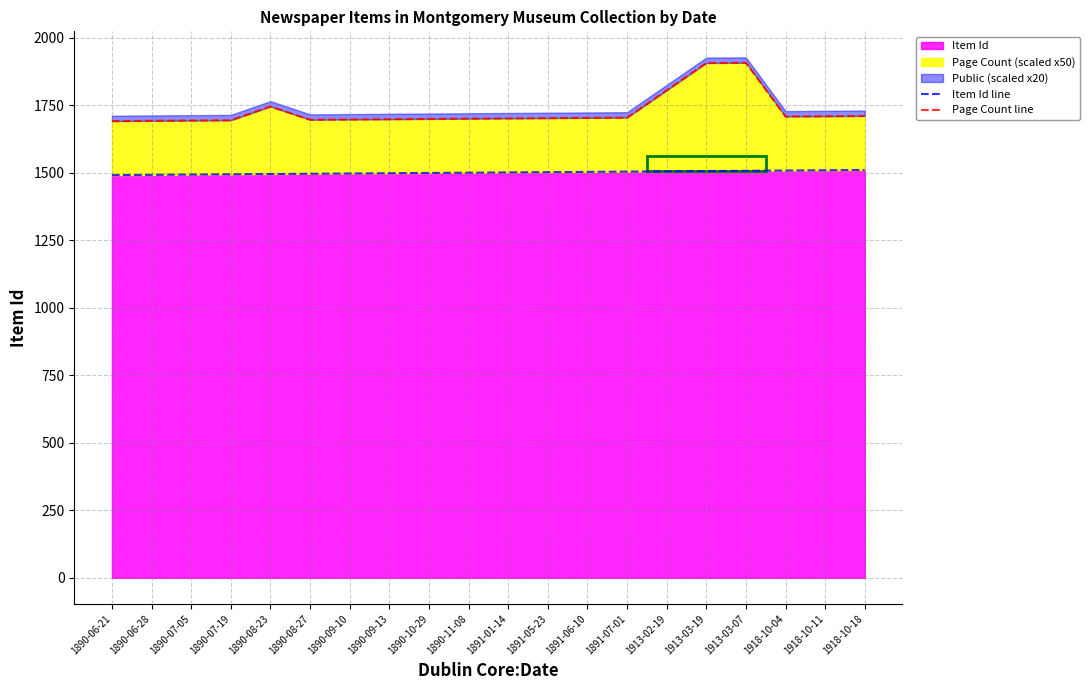

What is the sum of the Item Id line values at 1890-10-29 and 1913-03-19?

3005